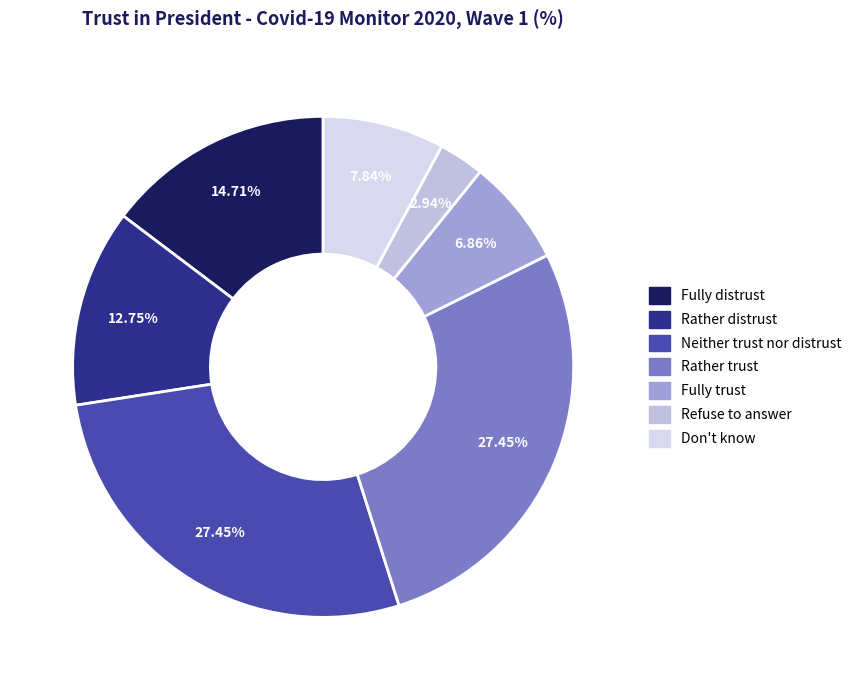

Count the number of slices in the pie.

7